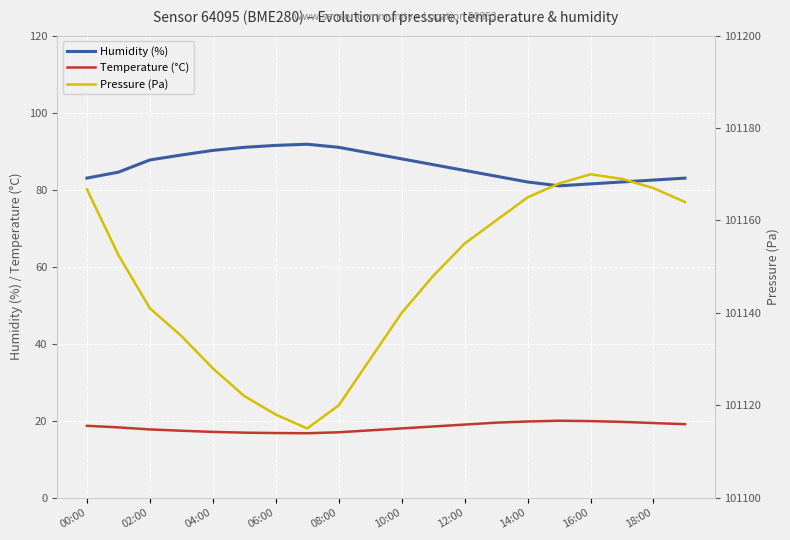

Is it true that Humidity (%) equals 22.8 at 12:00?

False